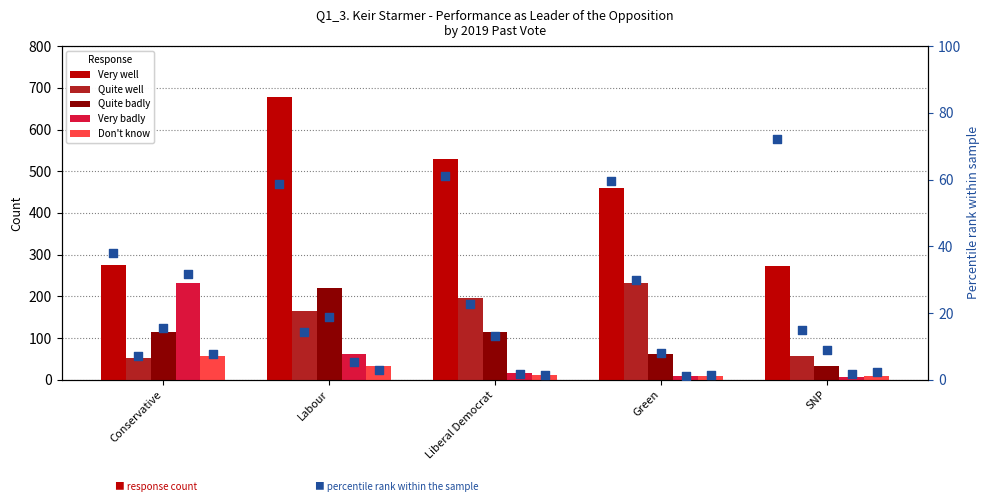

At how many categories does at least one series exceed 539?

1